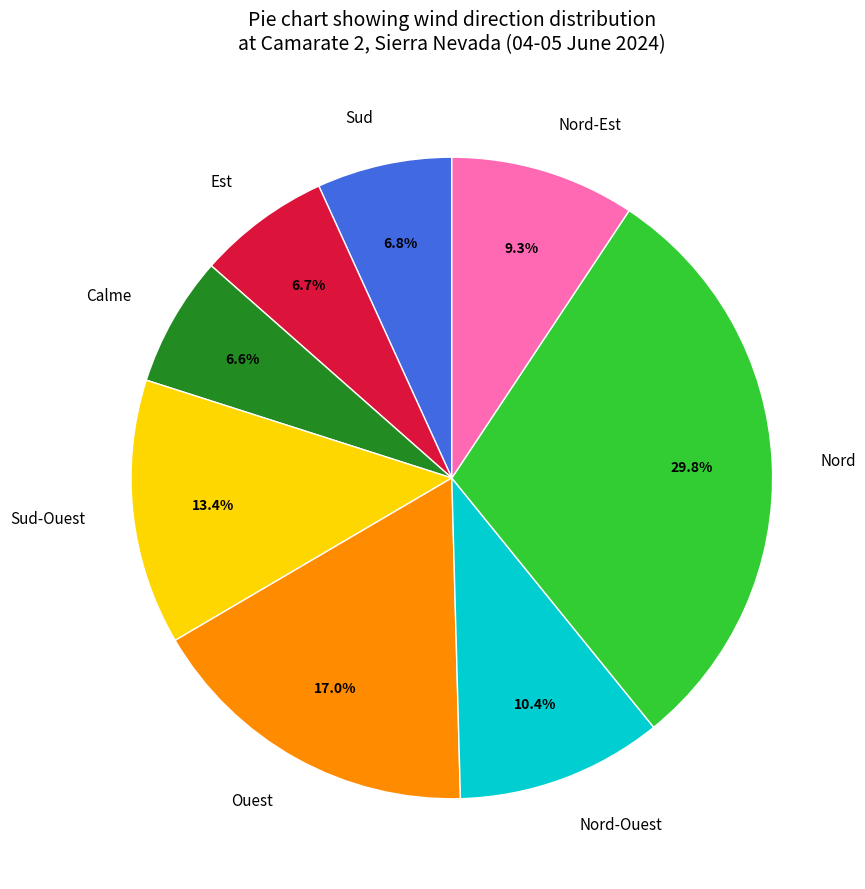

Does Nord account for over 50% of the chart?

No